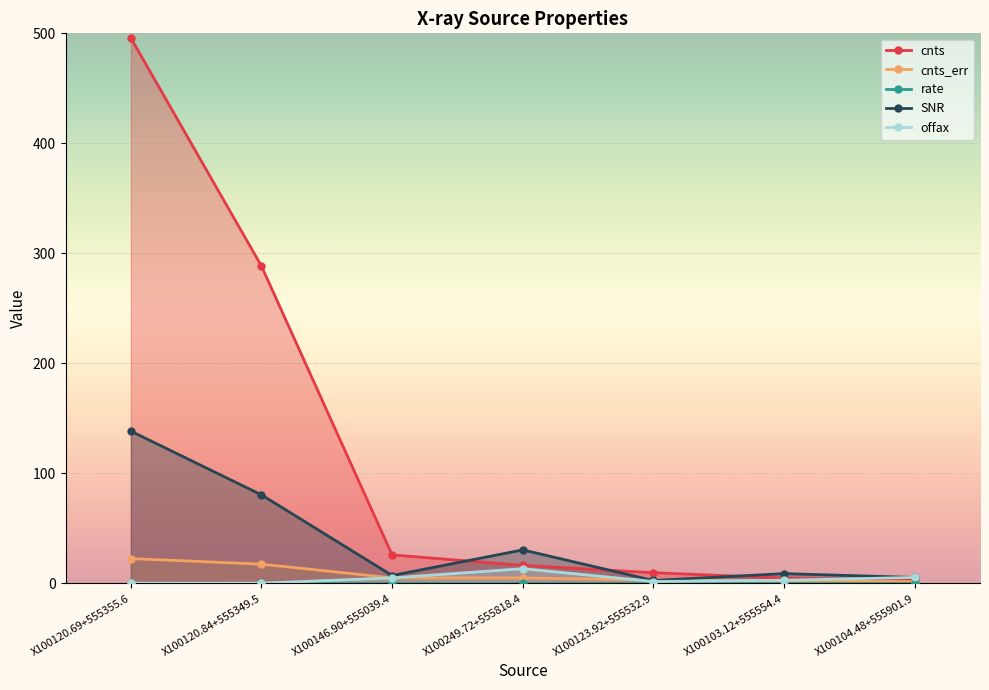

What is the label of the 5th point from the right?

X100146.90+555039.4